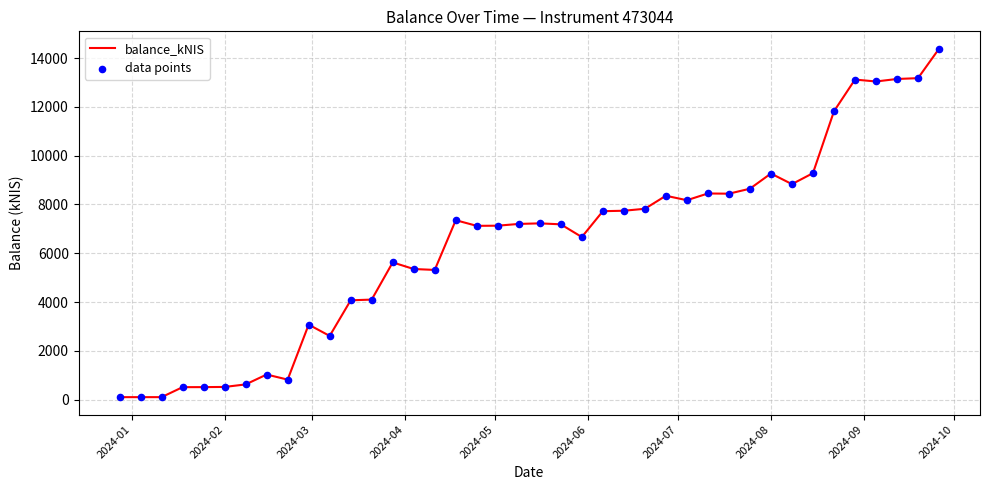

What is the difference between the maximum and minimum values?

14280.5